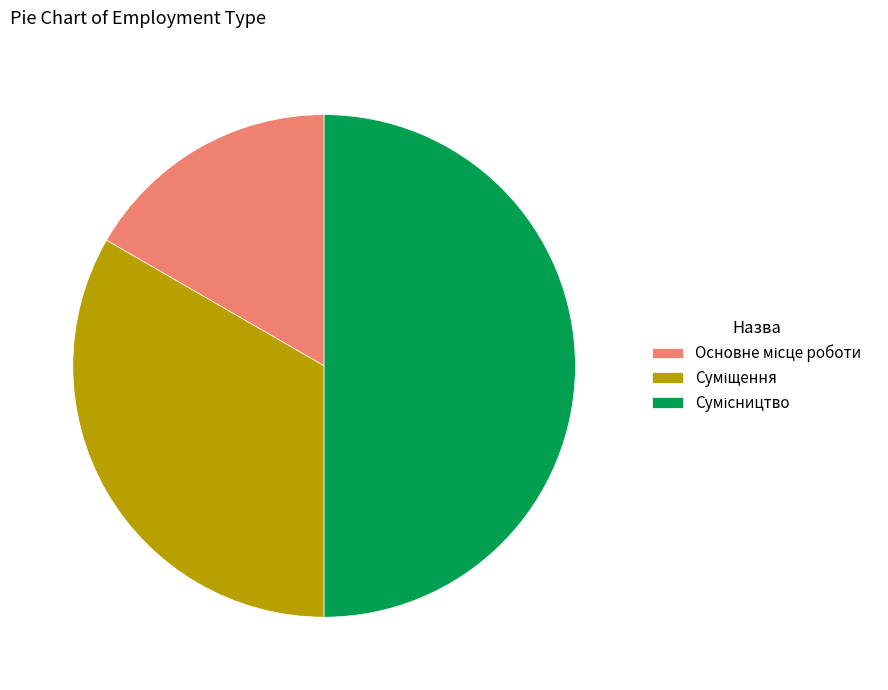

Count the number of slices in the pie.

3